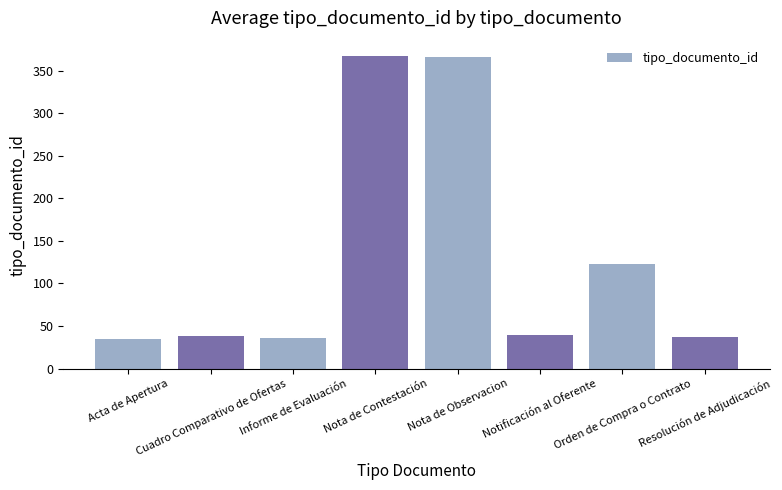

Where is the data nearest to the value 201?

Orden de Compra o Contrato